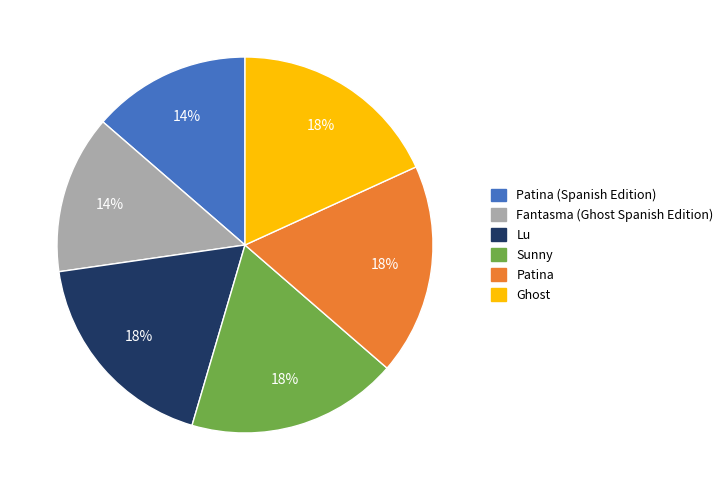

Does Sunny account for over 50% of the chart?

No